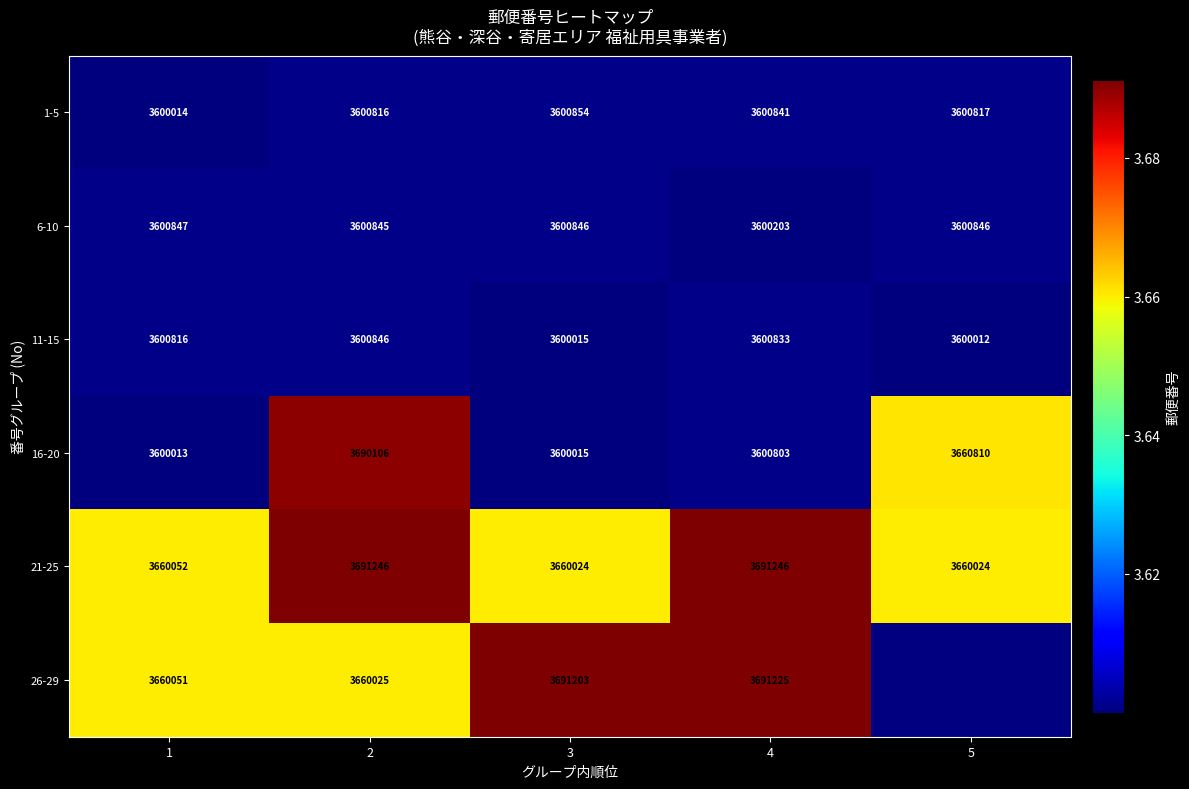

Is it true that 6-10 equals 3600846 at 3?

True